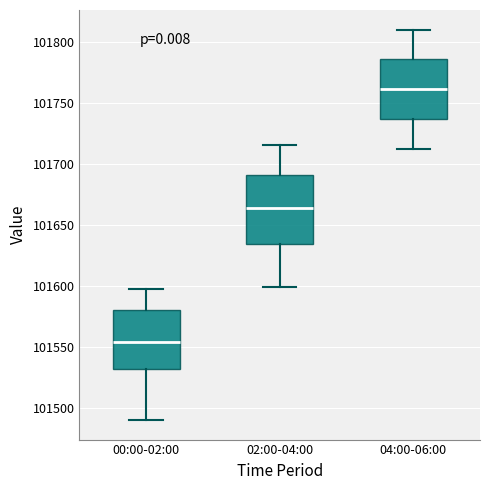

Where does the upper whisker of the box for 02:00-04:00 end on the y-axis? The values are not printed on the chart, so give them approximately, as read against the axis.

101715